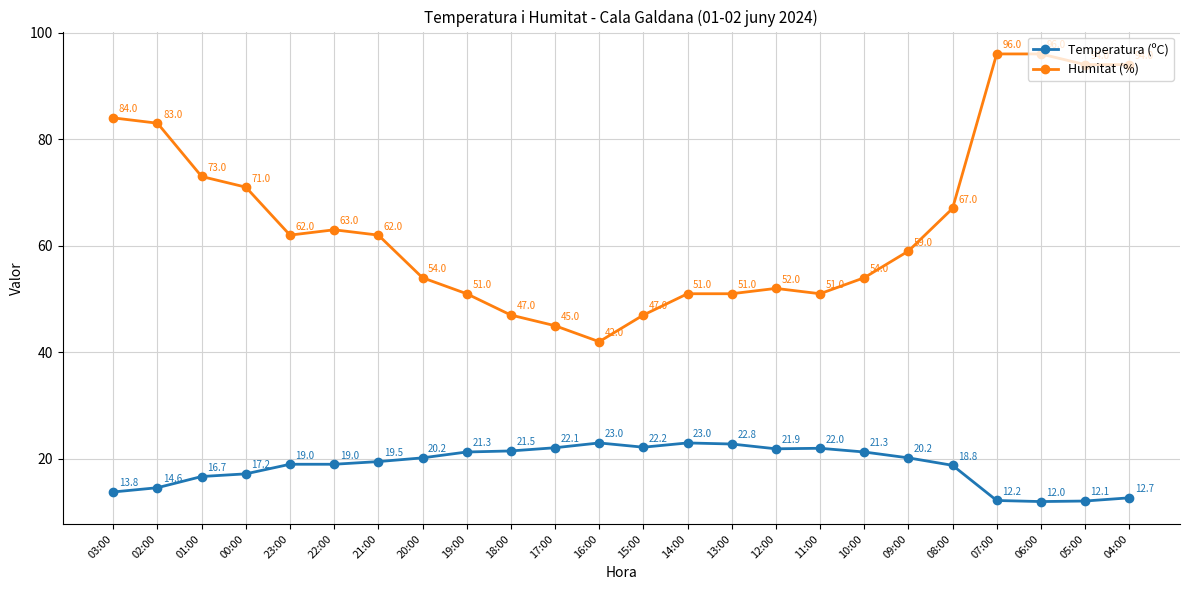

List the series in order of their overall mean, lowest first.

Temperatura (ºC), Humitat (%)